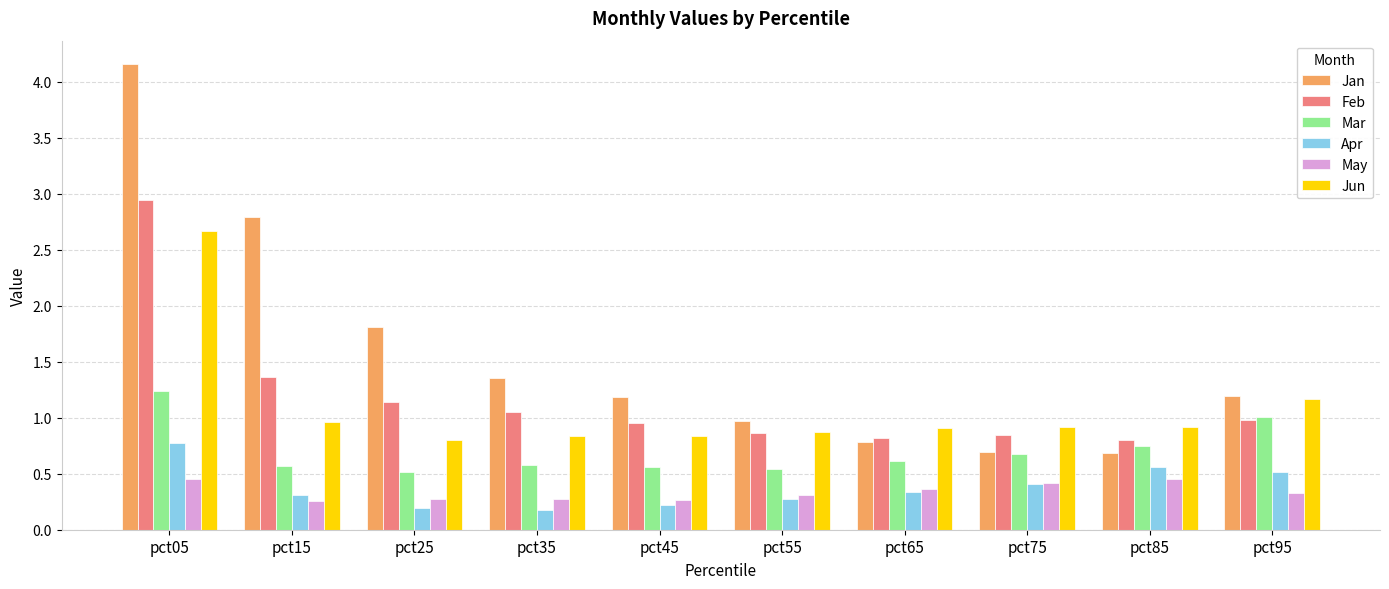

What is the spread (max minus min) of values at pct25?

1.6